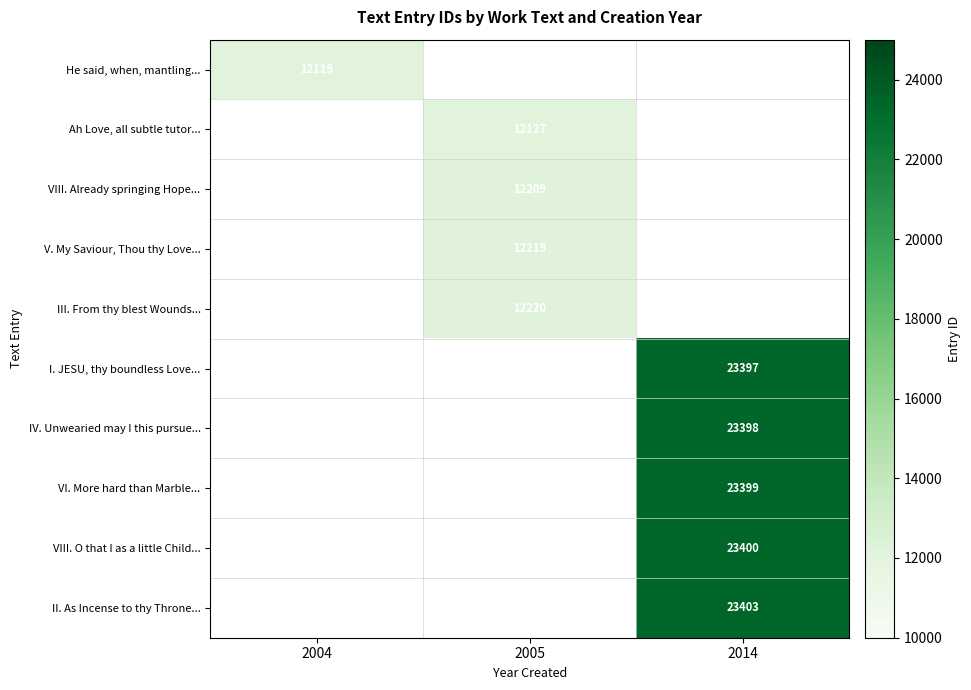

Count the number of data series in this chart.

10